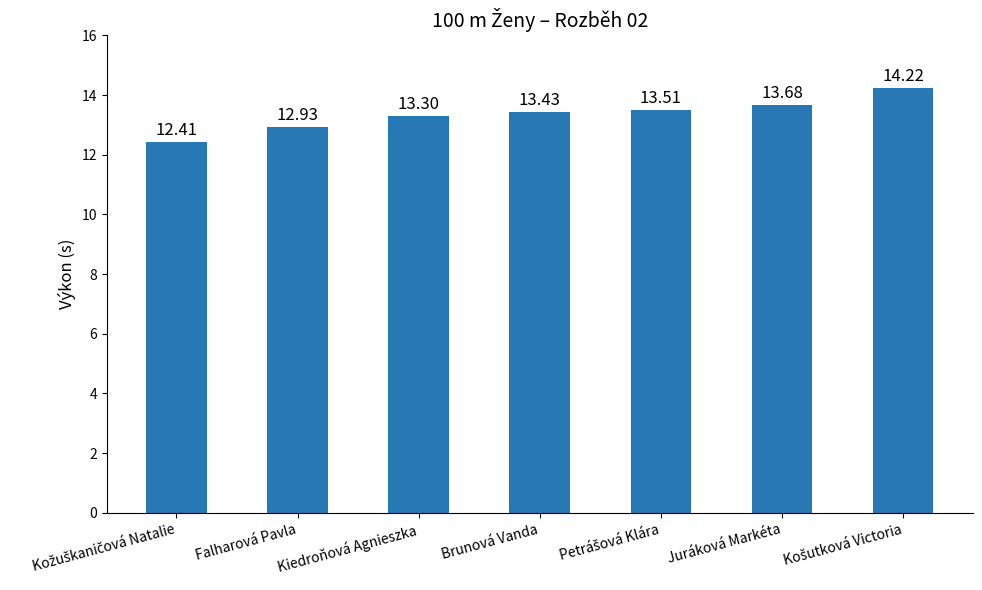

What is the change in value from Kiedroňová Agnieszka to Juráková Markéta?

+0.4